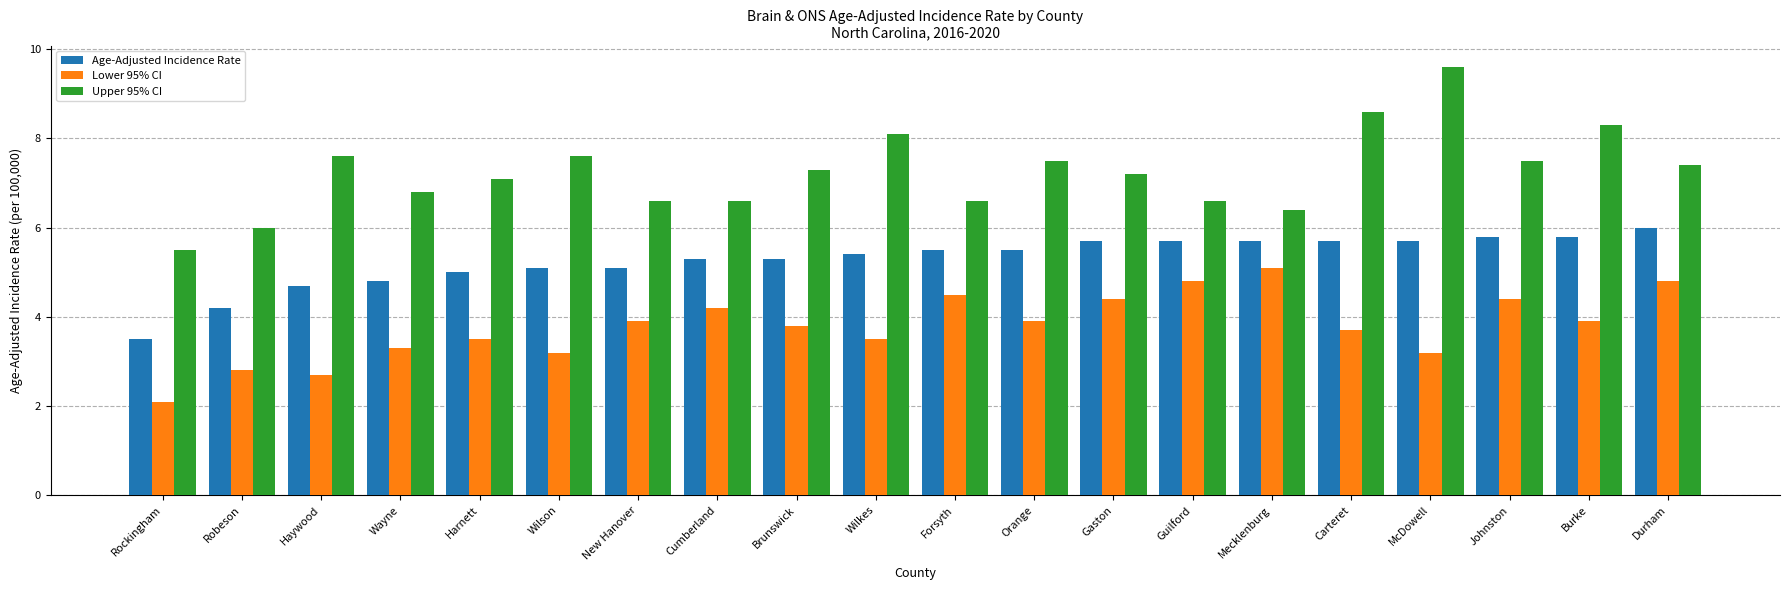

What is the greatest value displayed?

9.6